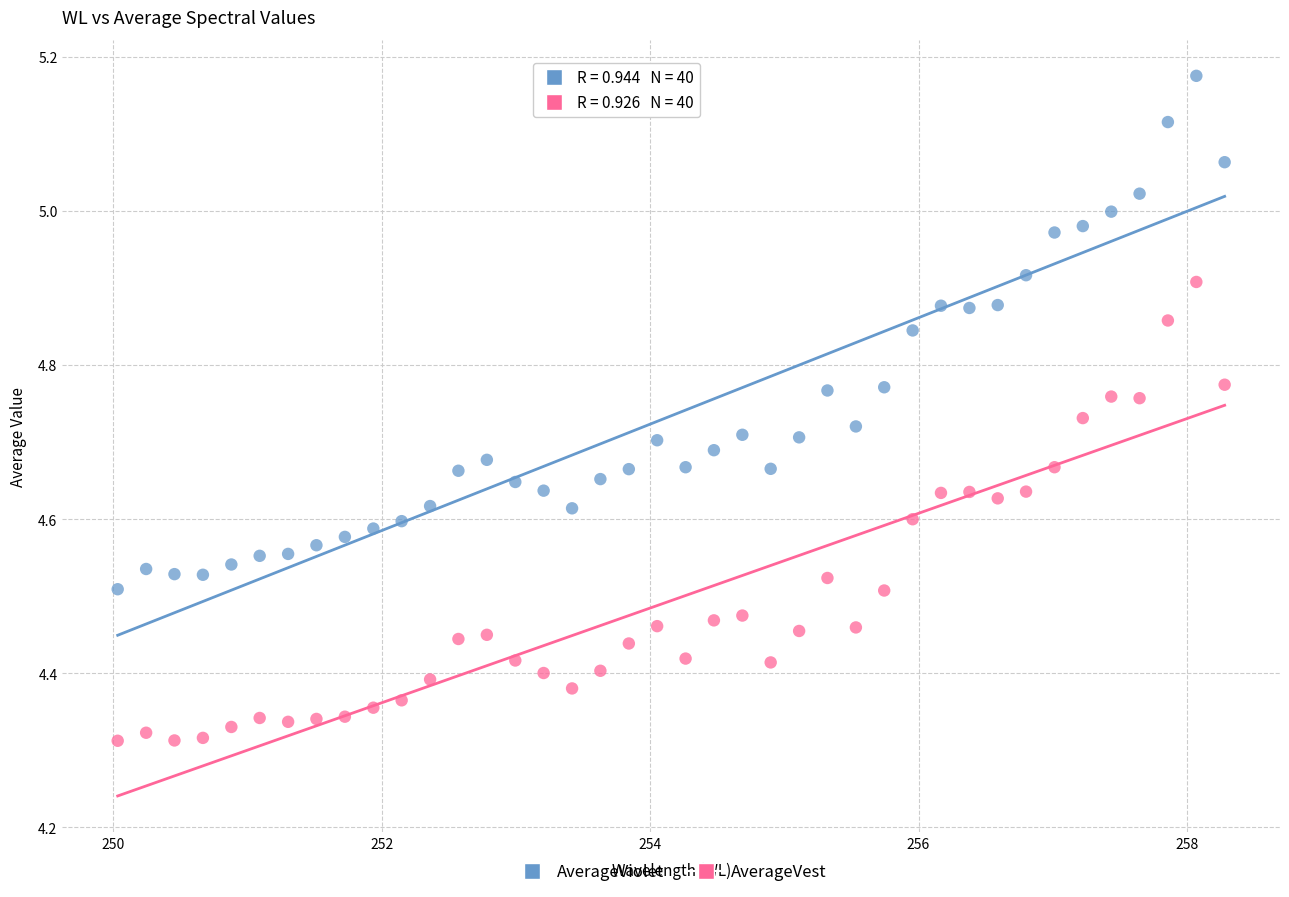

Across all data points, what is the range of Y values (max minus min)?

0.9